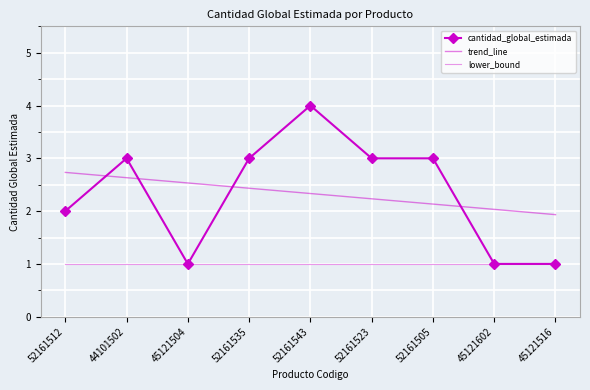

True or false: lower_bound and trend_line intersect in this chart.

False